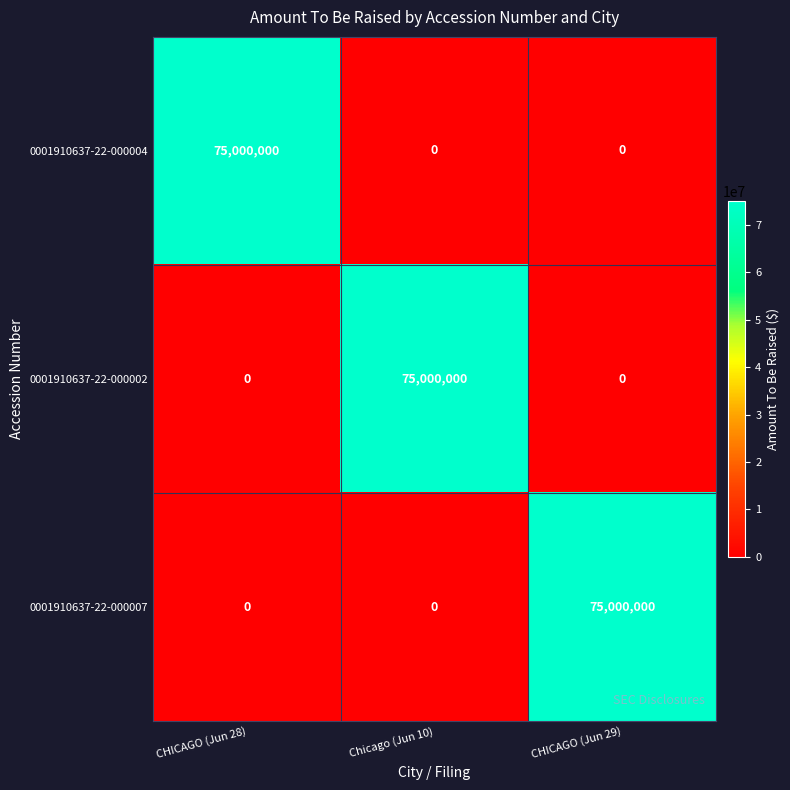

What is the difference between the highest and lowest values at Chicago (Jun 10)?

75000000